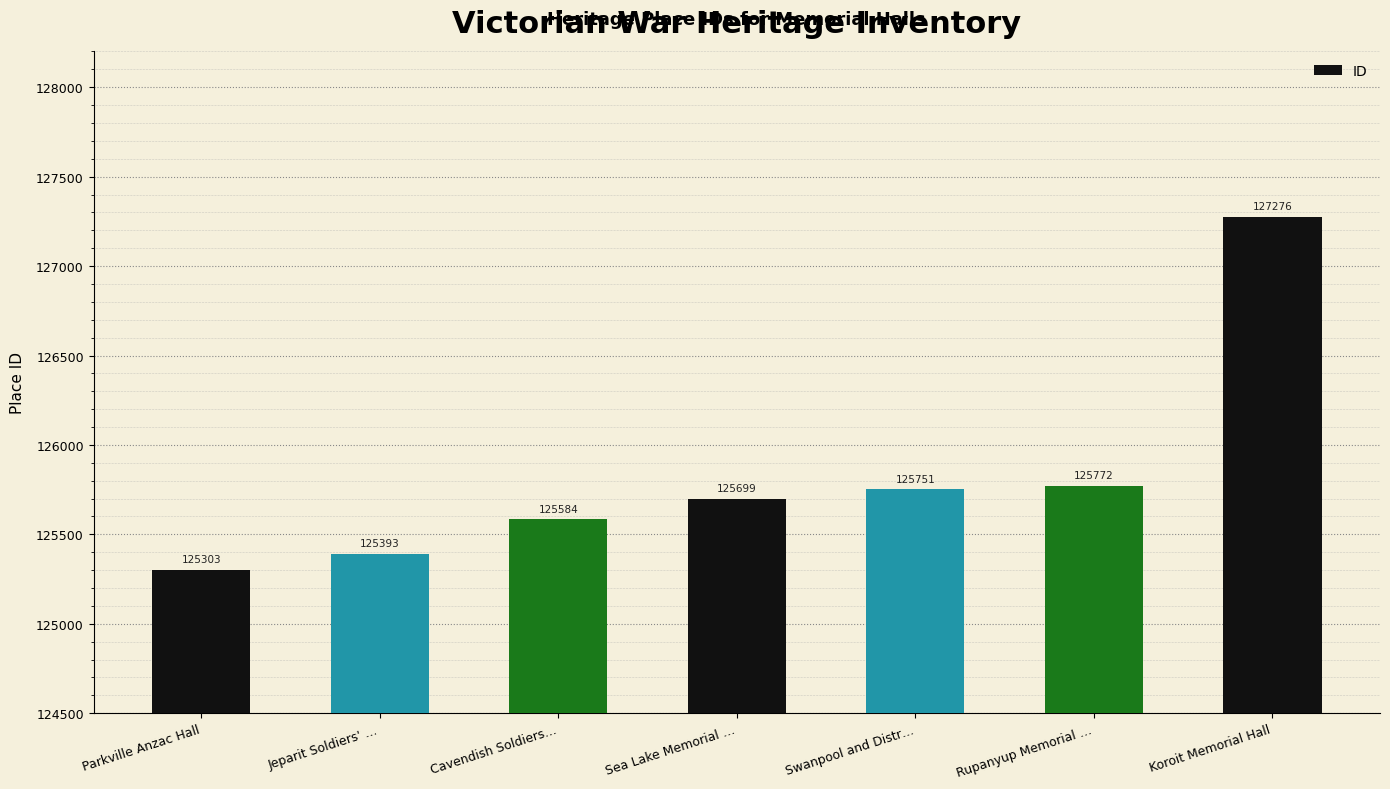

Reading left to right, transcribe all the data shown in this chart.

125303	125393	125584	125699	125751	125772	127276